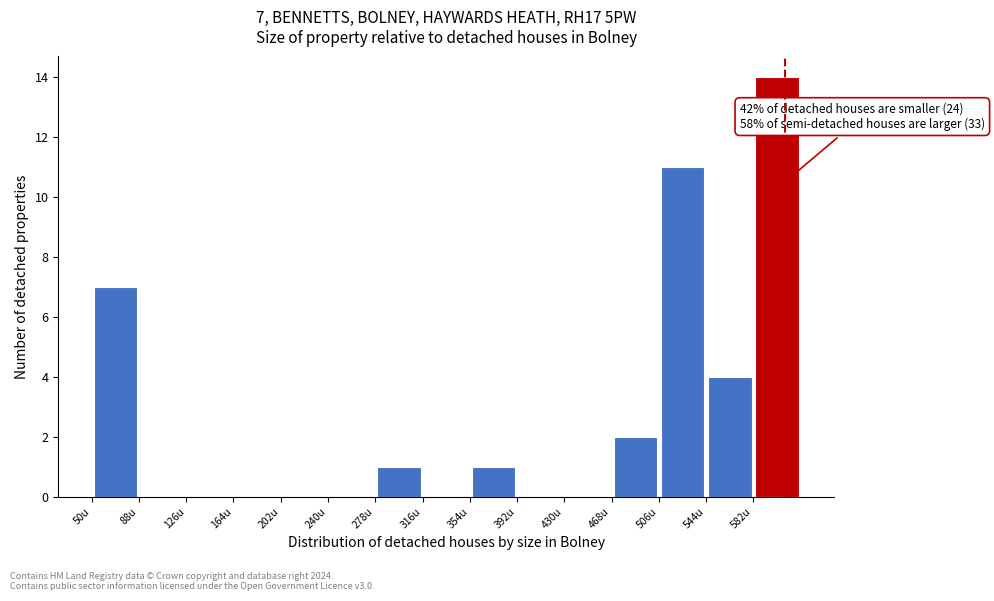

Over which range of the x-axis is the bar tallest?

582 to 620